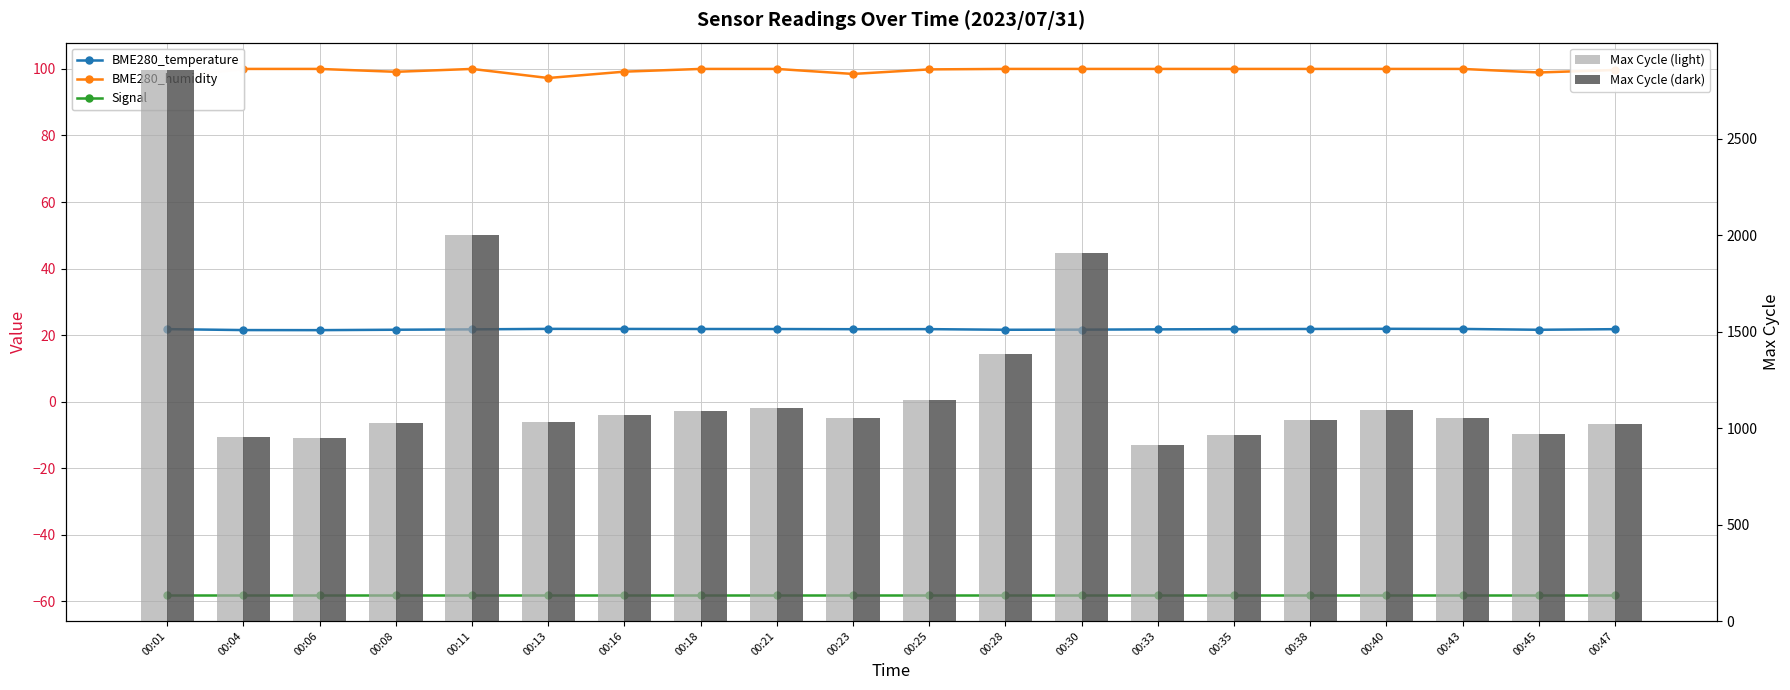

What are all the series names shown in the legend?

BME280_temperature, BME280_humidity, Signal, Max Cycle (light), Max Cycle (dark)